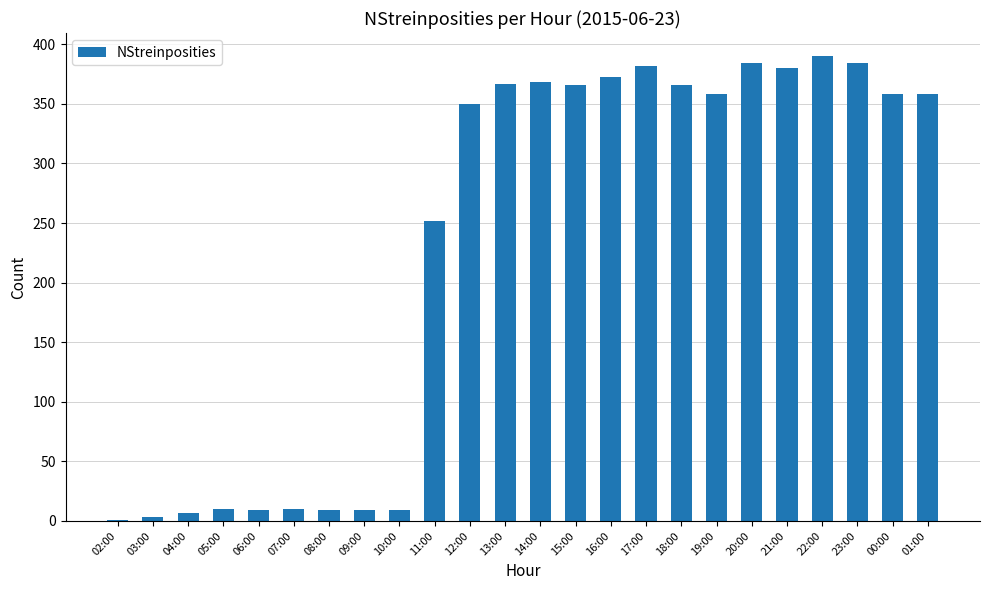

What is the sum of all values?

5503